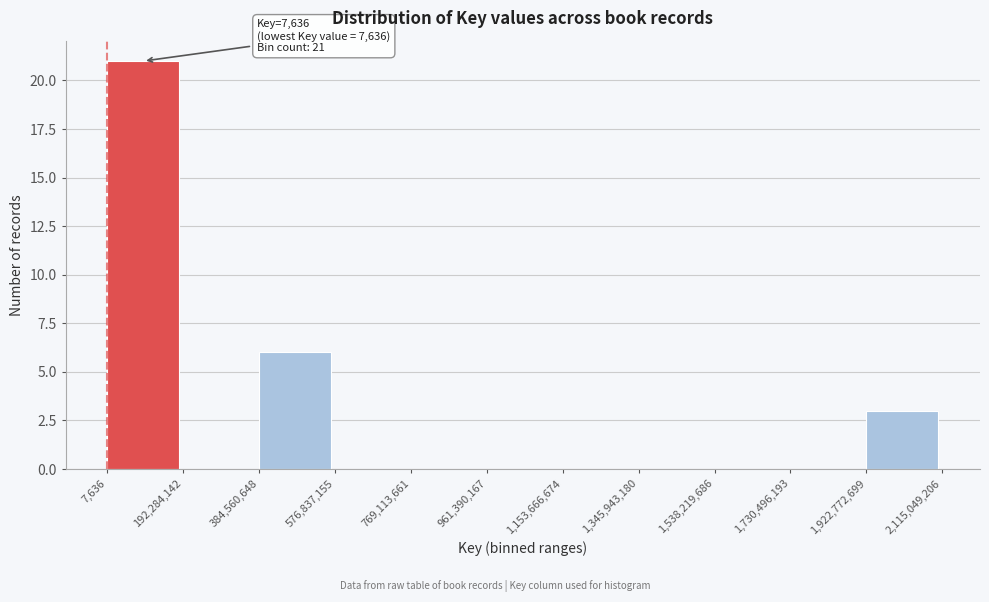

Over which range of the x-axis is the bar tallest?

7,636 to 192,284,142